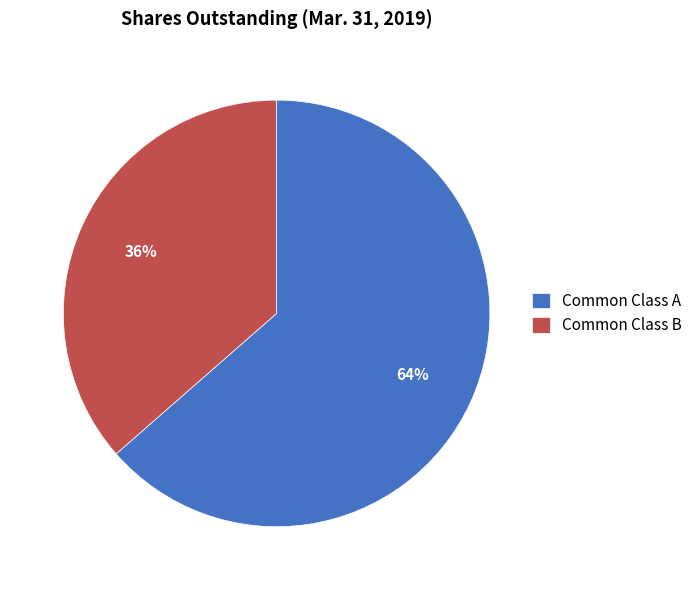

Is it true that Common Class B is 36% of the pie?

True